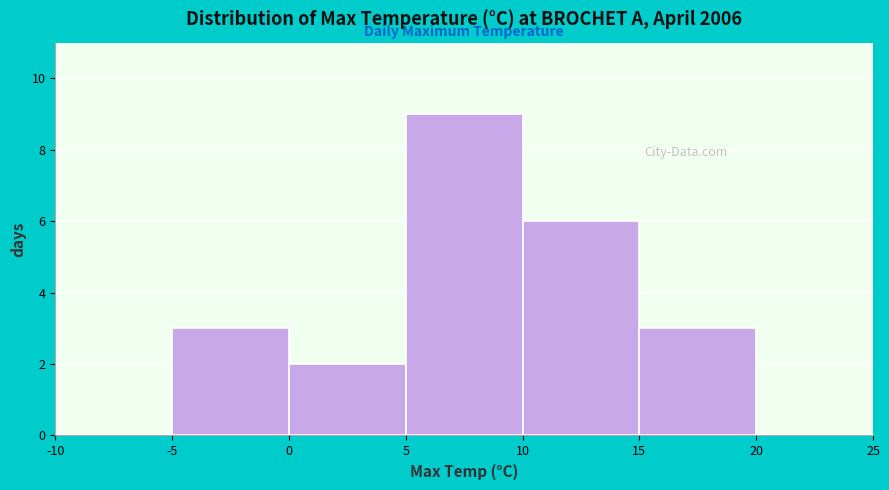

Reading left to right, list every bar in this chart as the range it spans on the x-axis followed by its height. The values are not printed on the chart, so give them approximately, as read against the axis.

-10 to -5: 0
-5 to 0: 3
0 to 5: 2
5 to 10: 9
10 to 15: 6
15 to 20: 3
20 to 25: 0